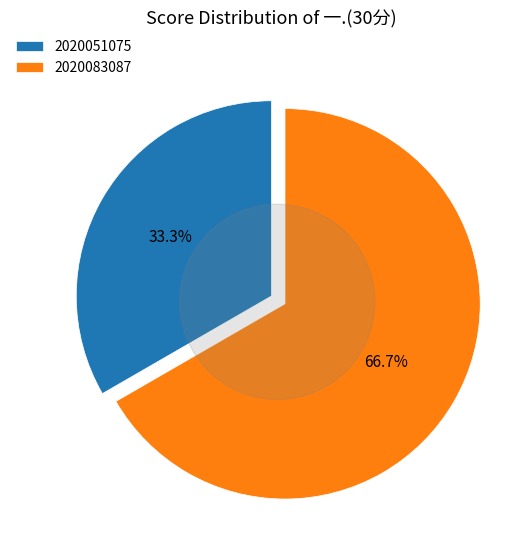

What percentage is the 2020083087 slice, to the nearest percent?

67%